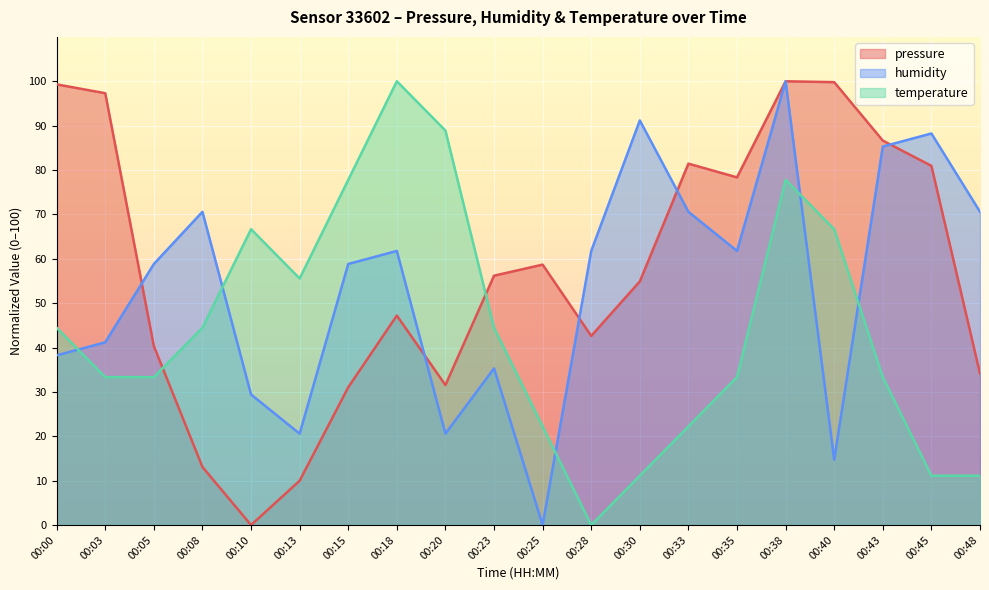

How many times do pressure and temperature cross each other?

2